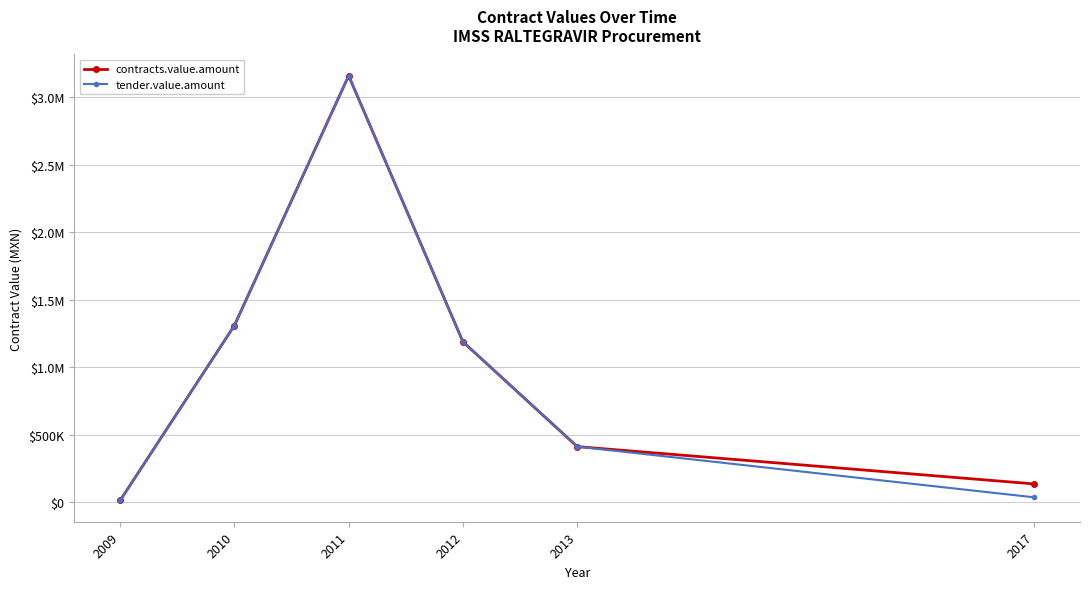

What is the maximum value for contracts.value.amount?

3159867.1